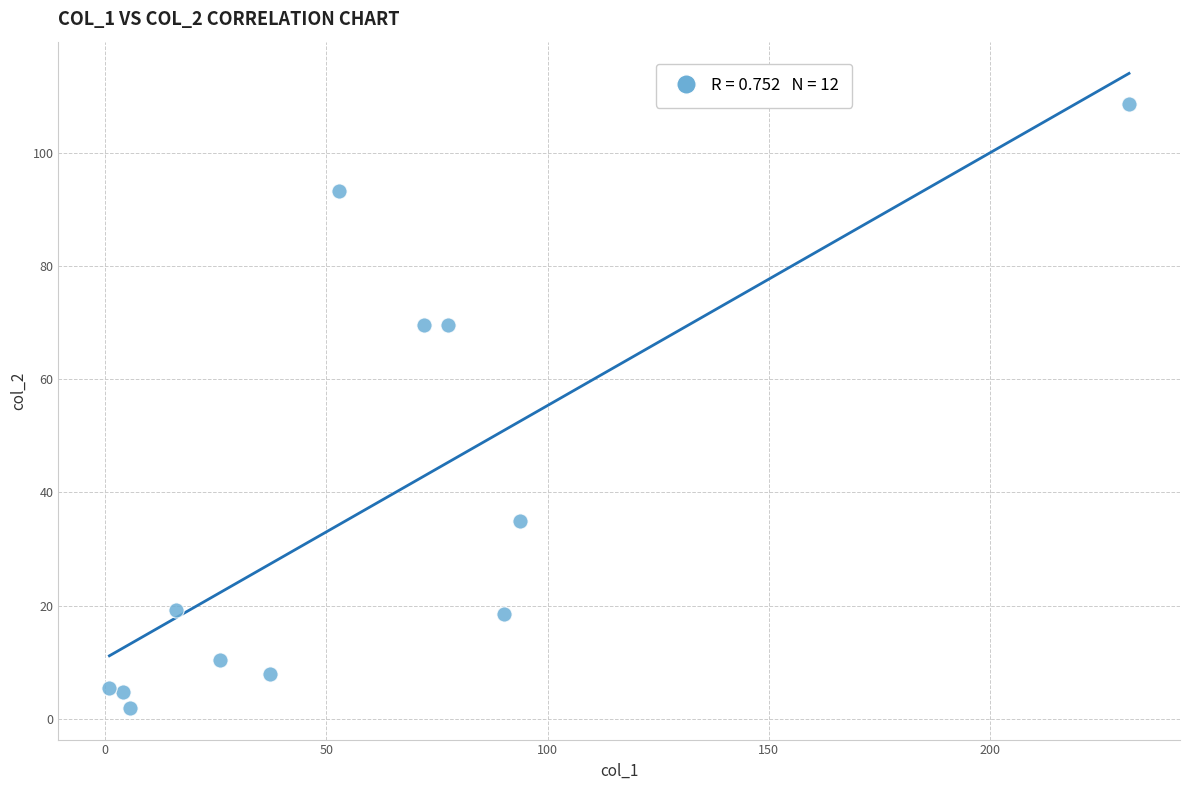

What is the average X value?

59.0